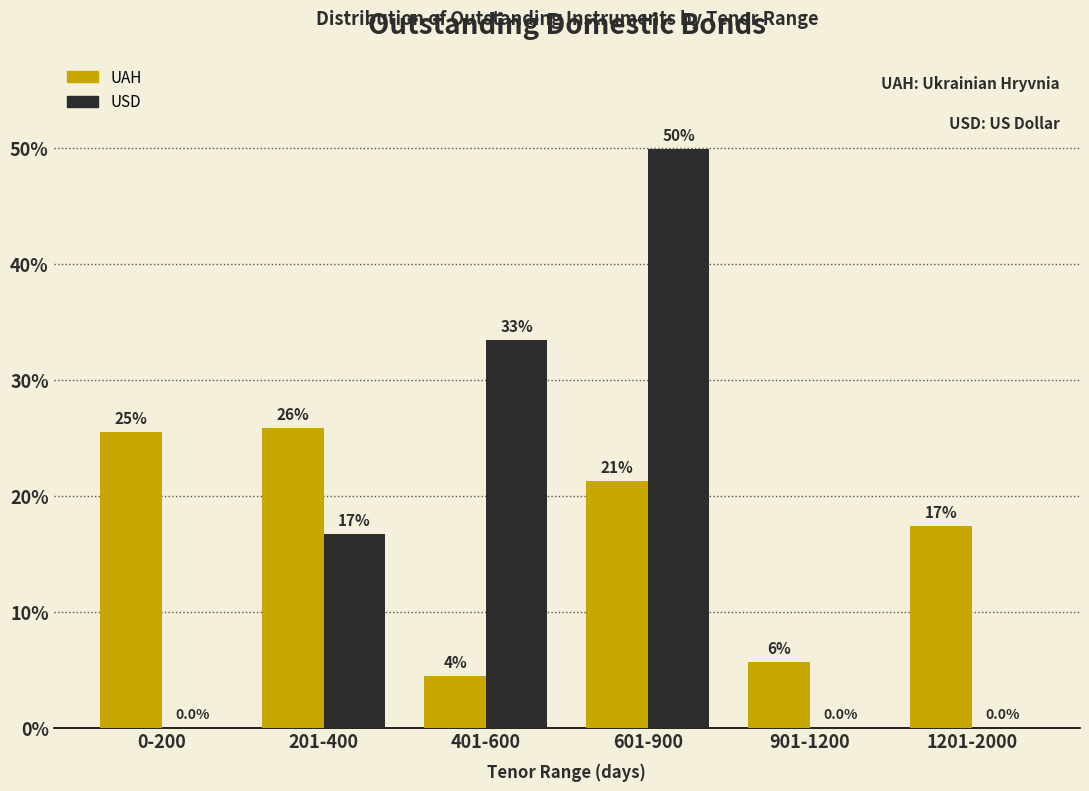

Are the bars grouped side by side (vs. stacked)?

Yes